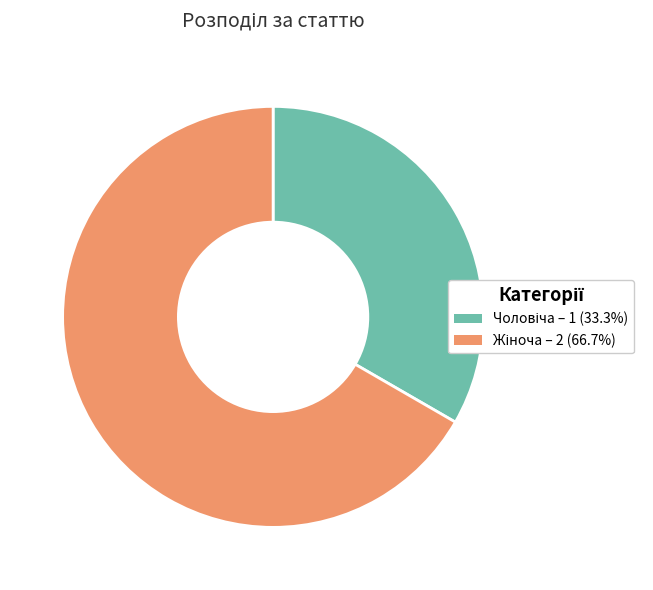

Does any single category account for the majority?

Yes